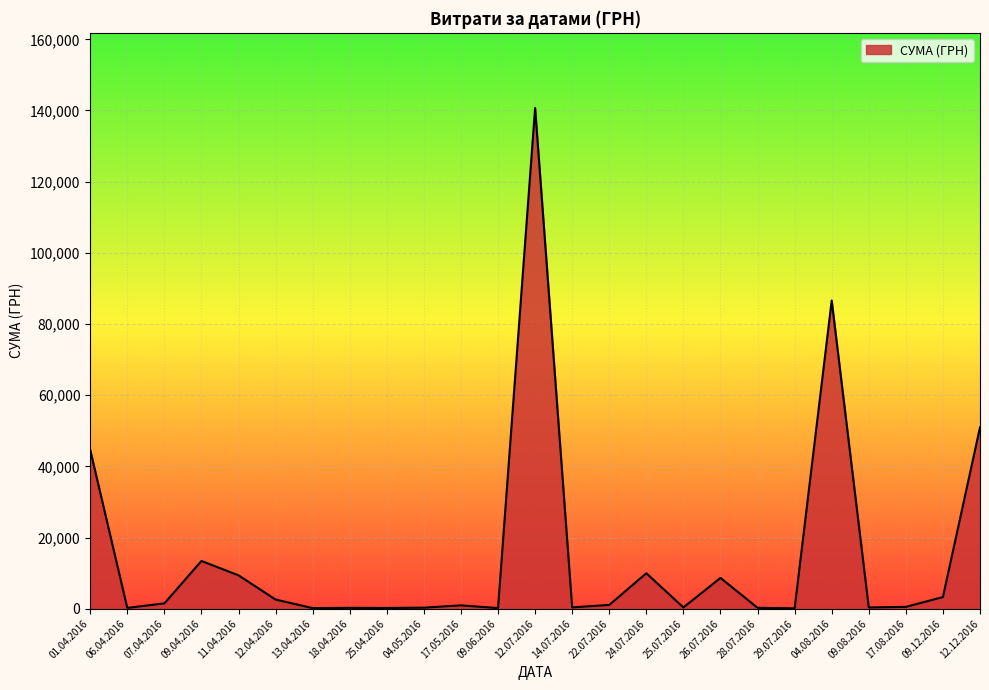

At which category does the chart reach its peak across all series?

12.07.2016